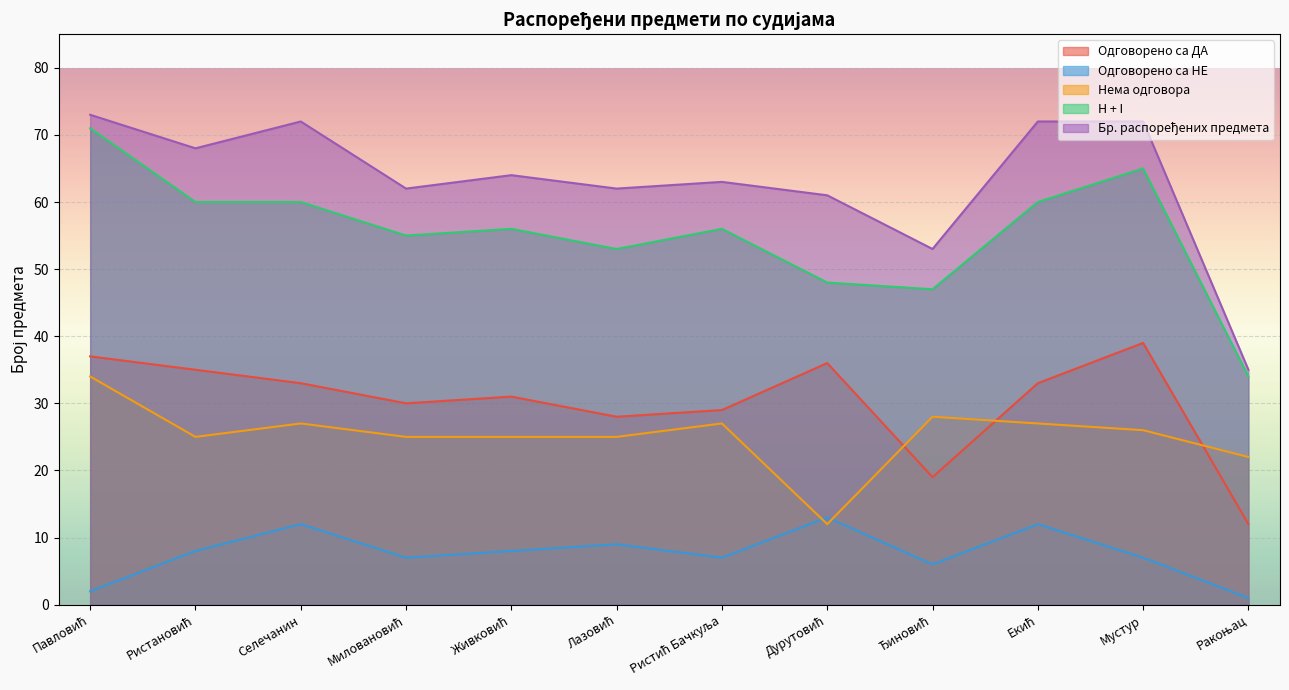

Where does the Одговорено са НЕ series first go above 8?

Селечанин